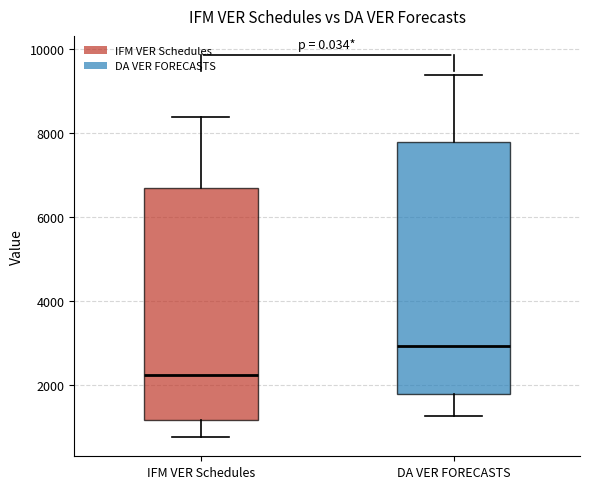

Which box has the highest median line?

DA VER FORECASTS